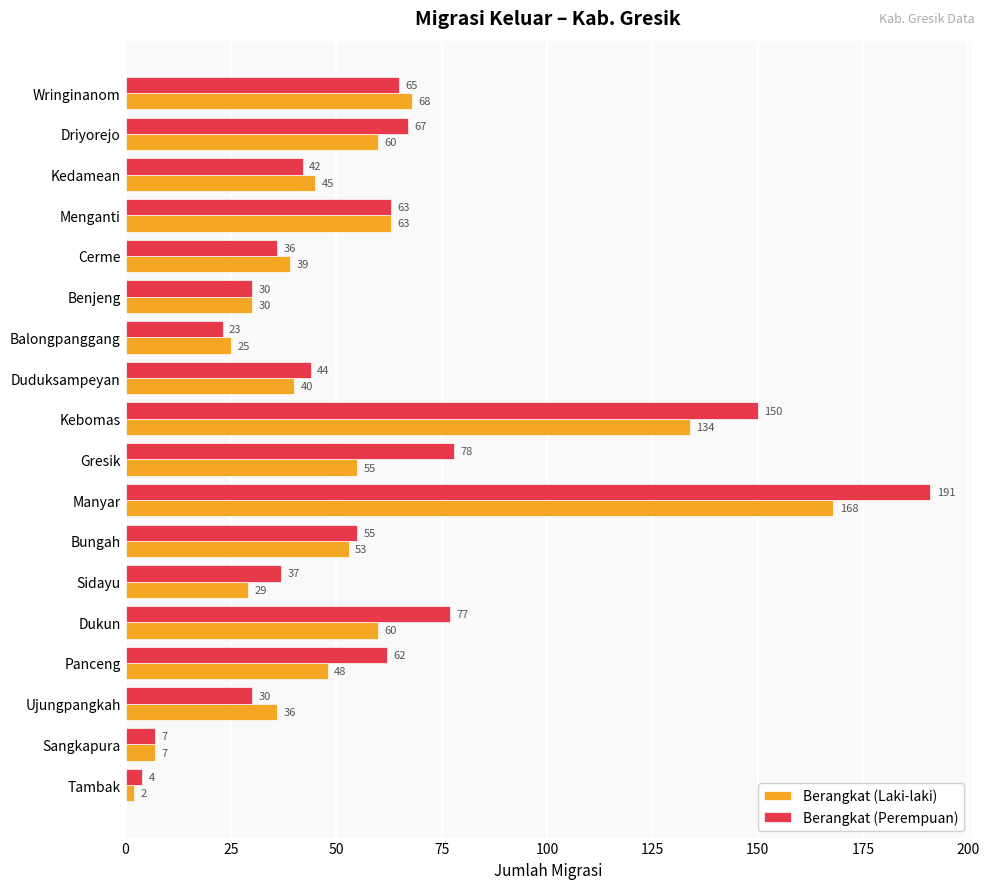

Which label corresponds to the smallest value in the chart?

Tambak